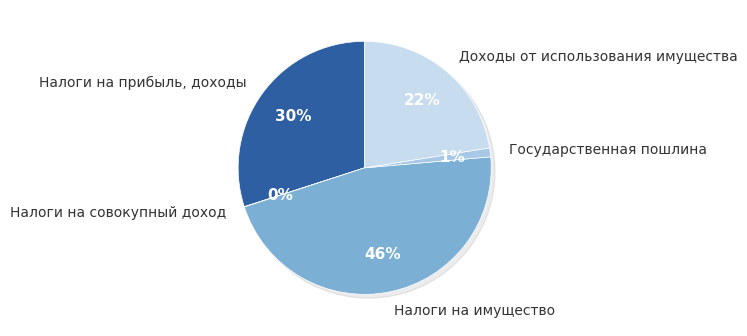

True or false: Доходы от использования имущества accounts for 13% of the total.

False